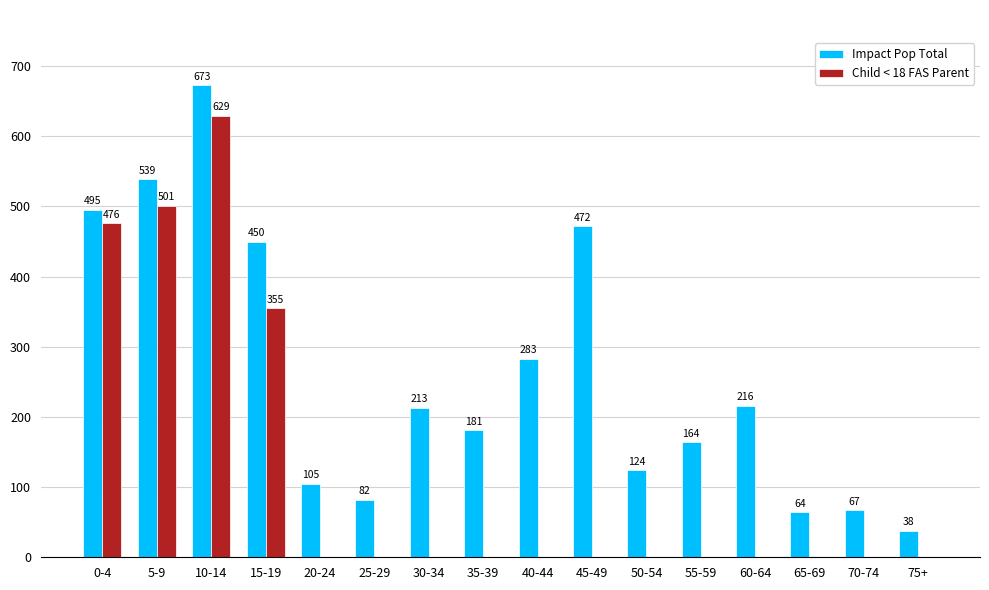

Which series has the widest spread of values?

Impact Pop Total